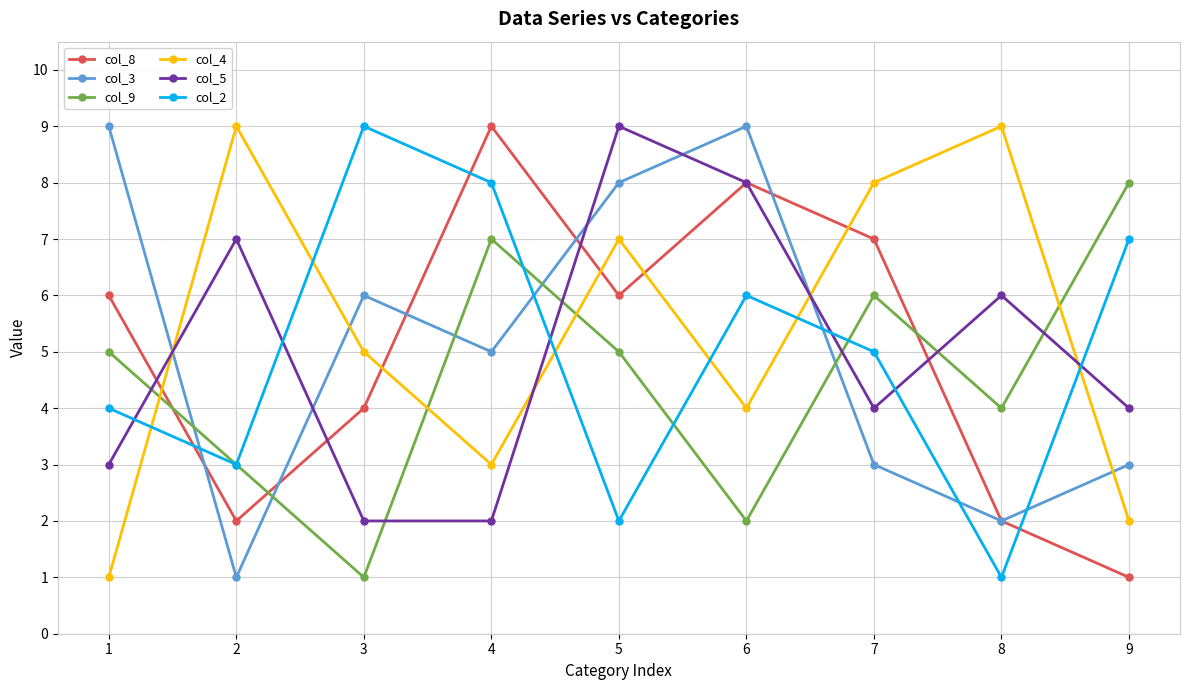

Count the number of data series in this chart.

6